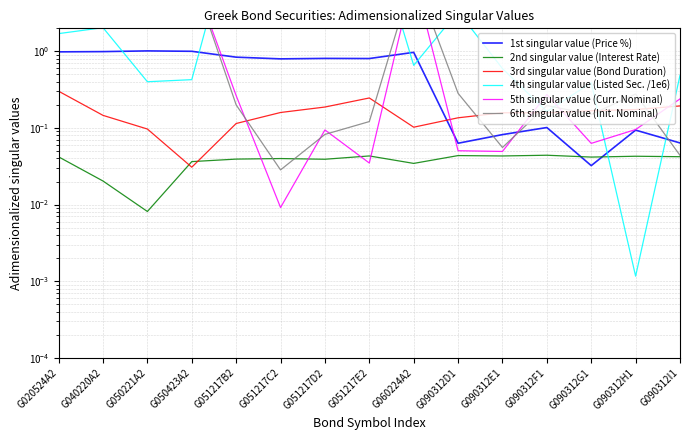

List the labels in order of 3rd singular value (Bond Duration) value, smallest first.

G050423A2, G050221A2, G060224A2, G051217B2, G090312D1, G040220A2, G090312F1, G090312E1, G051217C2, G090312G1, G090312H1, G051217D2, G090312I1, G051217E2, G020524A2